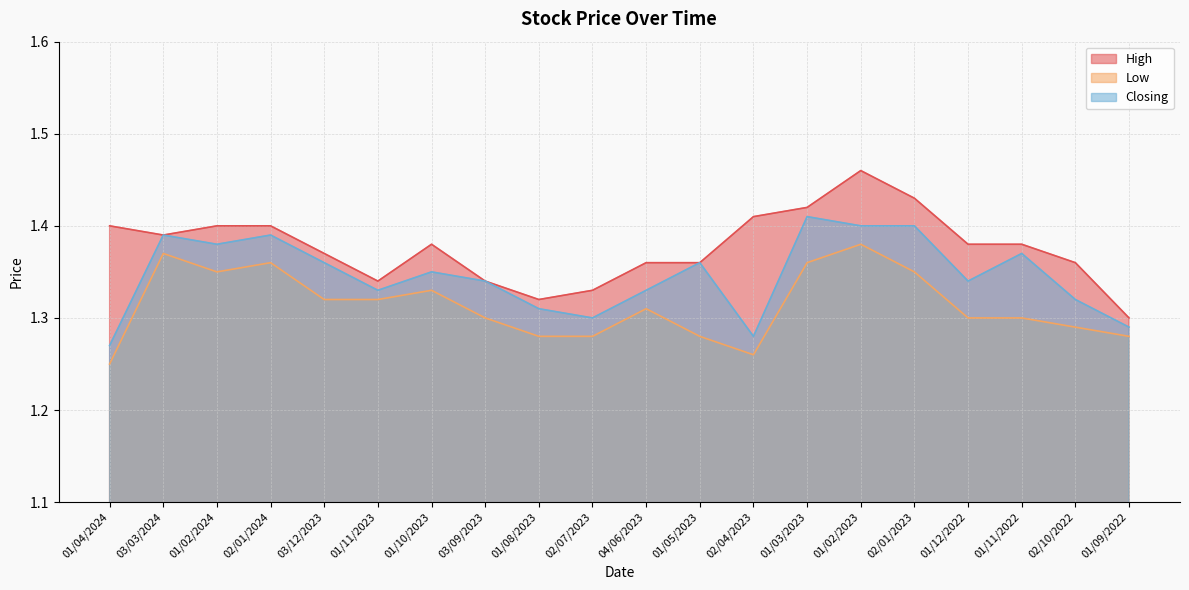

What is the difference between the second highest and second lowest values in the High series?

0.1